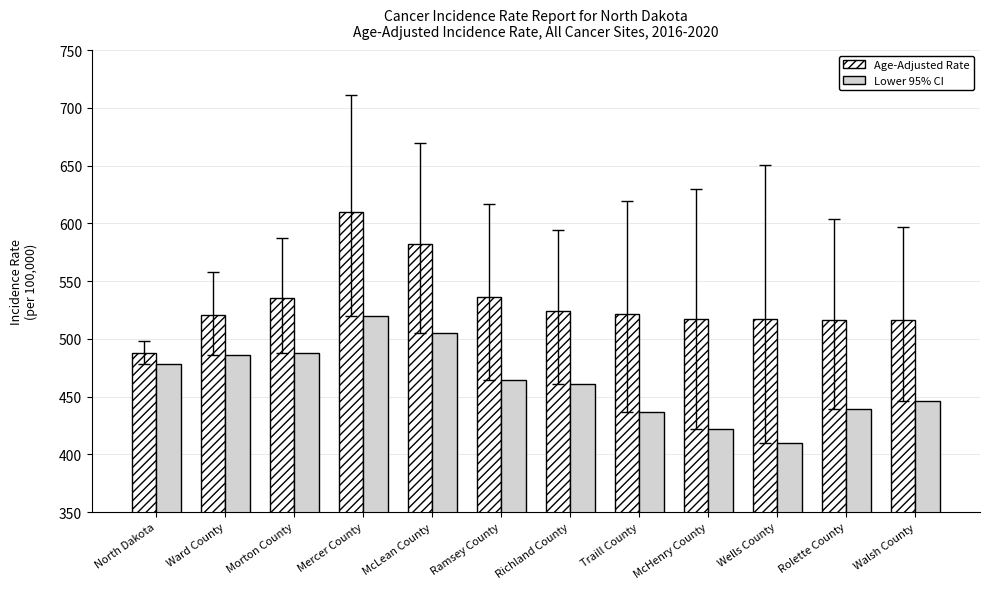

What is the difference between the Age-Adjusted Rate values at Mercer County and North Dakota?

121.7